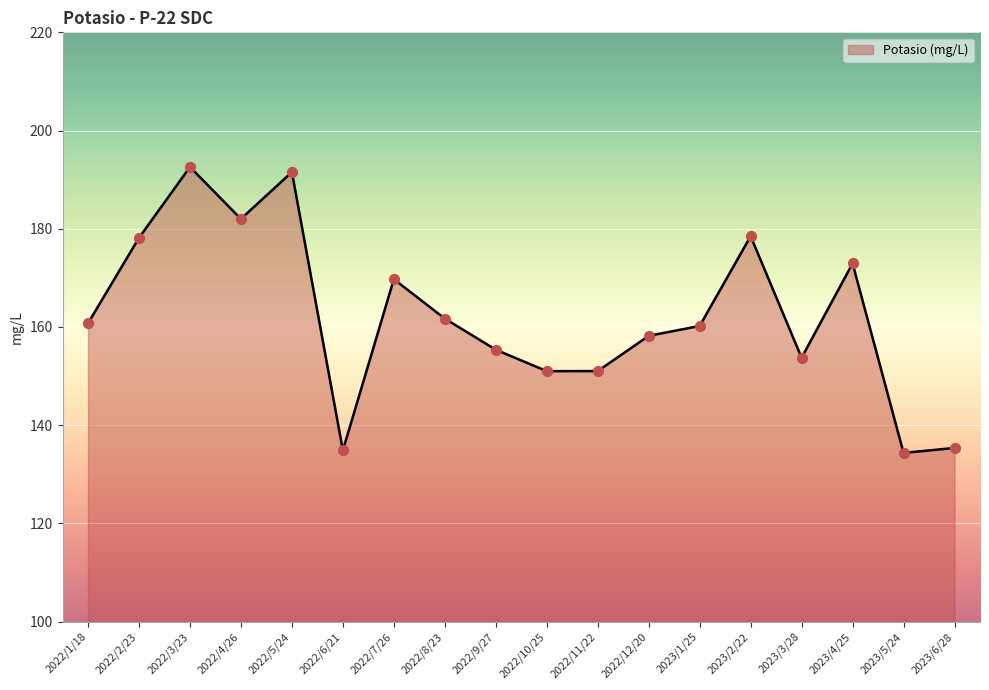

Which has a higher value, 2022/11/22 or 2023/5/24?

2022/11/22